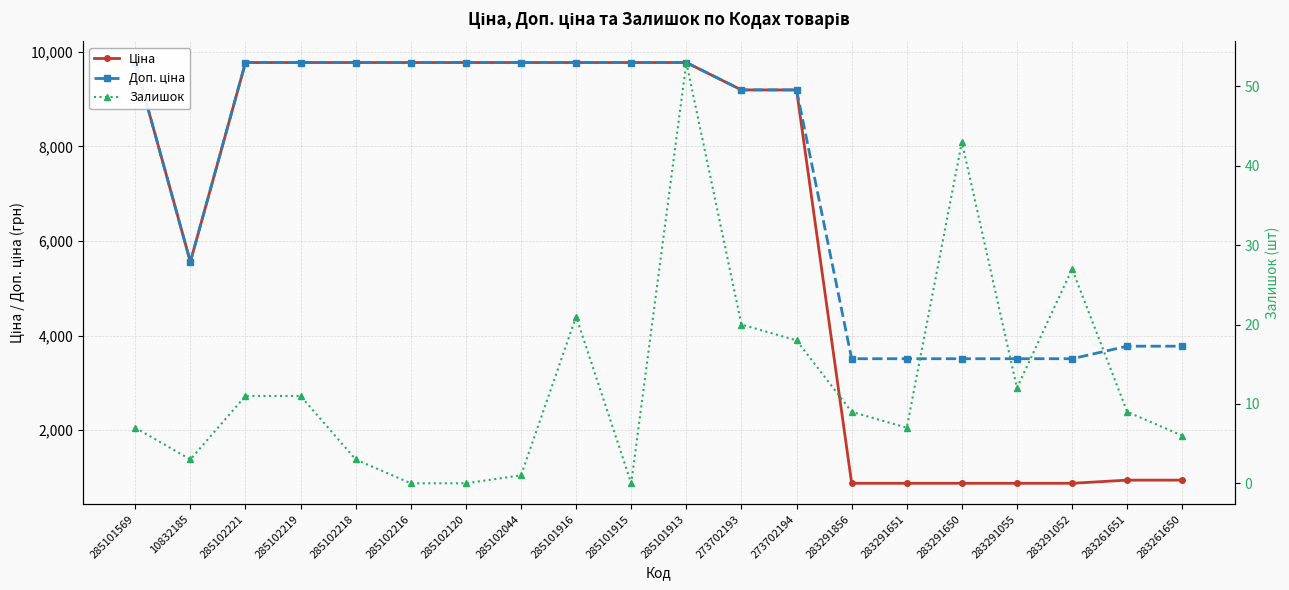

At how many categories does at least one series exceed 7263?

12